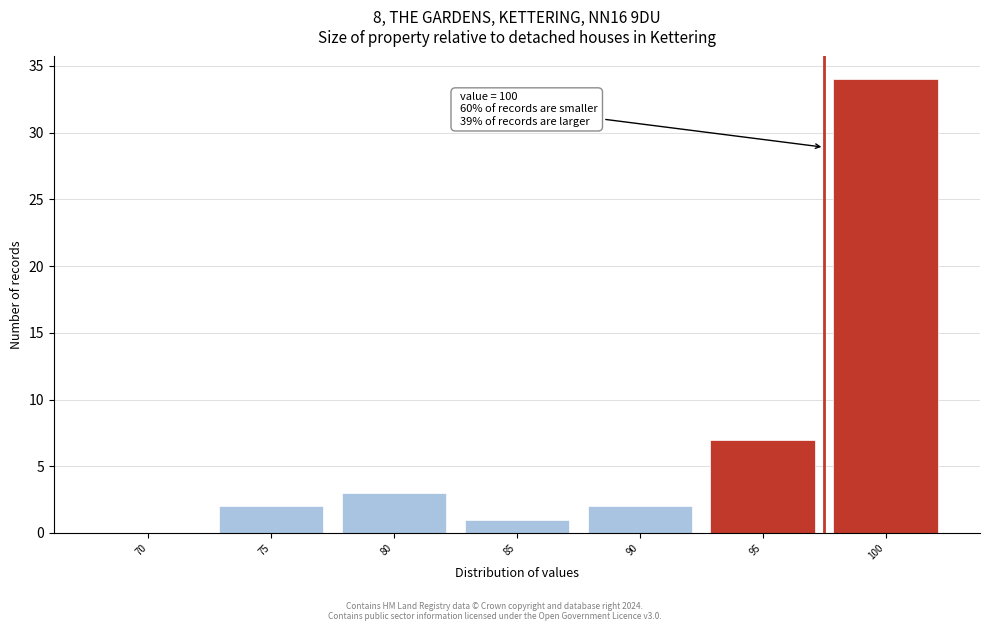

Reading right to left, transcribe all the data shown in this chart.

100=34	95=7	90=2	85=1	80=3	75=2	70=0